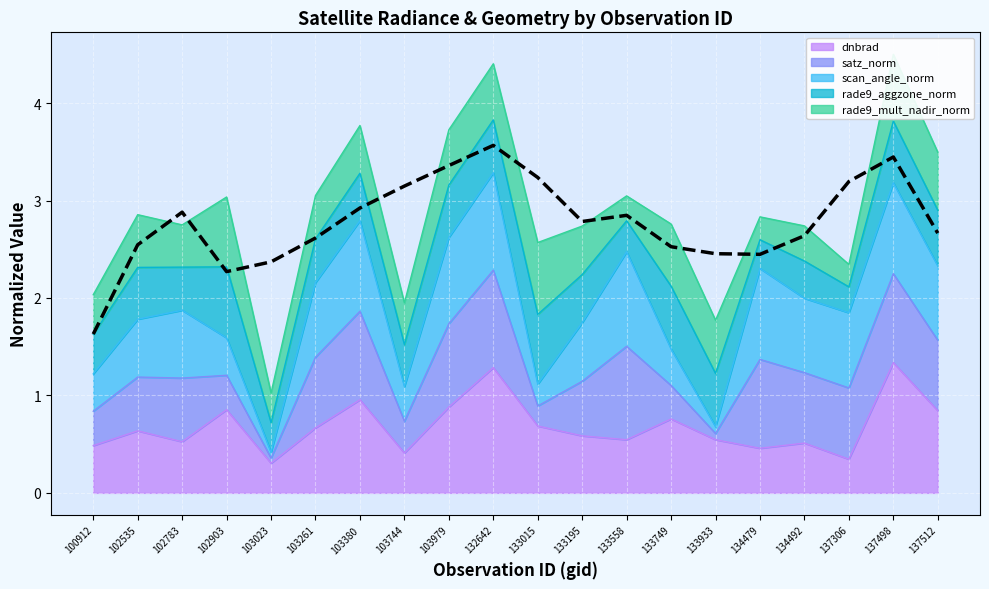

At which category does the chart reach its minimum across all series?

100912